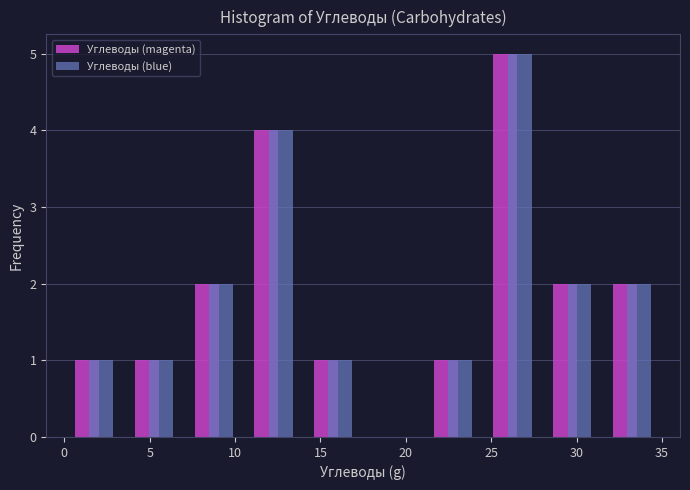

Reading left to right, transcribe this chart: for each range on the x-axis, give the height of each series' bar. The values are not printed on the chart, so give them approximately, as read against the axis.

0.0 to 3.5: Углеводы (magenta)=1	Углеводы (blue)=1
3.5 to 7.0: Углеводы (magenta)=1	Углеводы (blue)=1
7.0 to 10.5: Углеводы (magenta)=2	Углеводы (blue)=2
10.5 to 14.0: Углеводы (magenta)=4	Углеводы (blue)=4
14.0 to 17.5: Углеводы (magenta)=1	Углеводы (blue)=1
17.5 to 21.0: Углеводы (magenta)=0	Углеводы (blue)=0
21.0 to 24.5: Углеводы (magenta)=1	Углеводы (blue)=1
24.5 to 28.0: Углеводы (magenta)=5	Углеводы (blue)=5
28.0 to 31.5: Углеводы (magenta)=2	Углеводы (blue)=2
31.5 to 35.0: Углеводы (magenta)=2	Углеводы (blue)=2